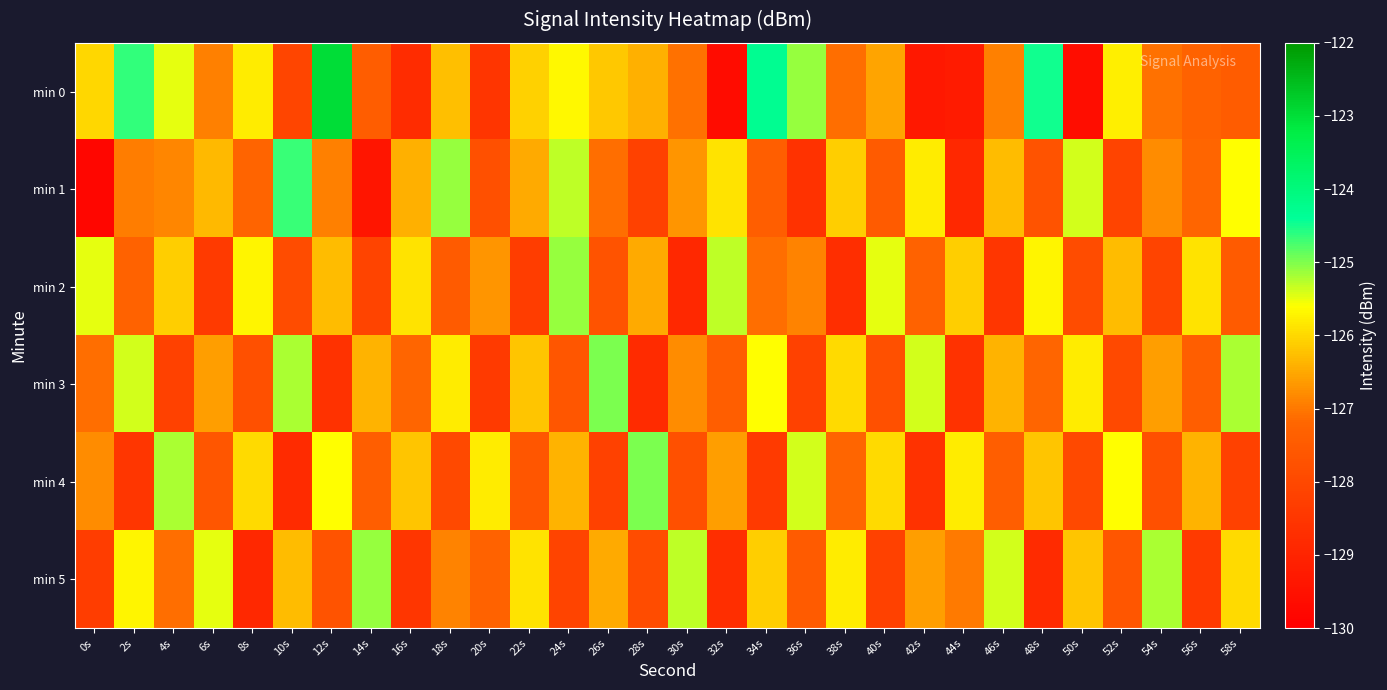

Rank the series at 38s from lowest to highest value.

min 2, min 4, min 0, min 1, min 3, min 5